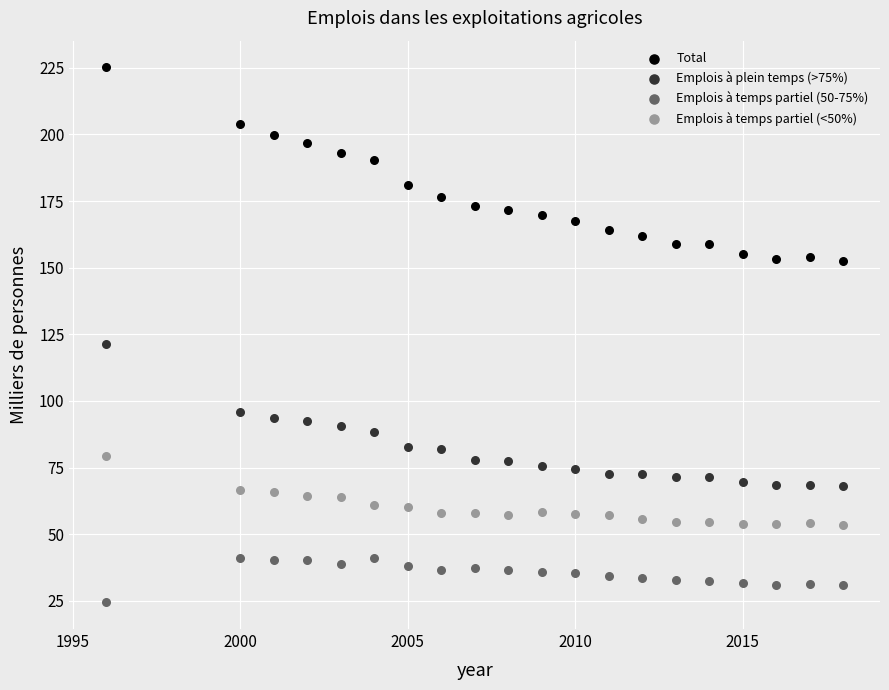

Across all data points, what is the range of X values (max minus min)?

22.0